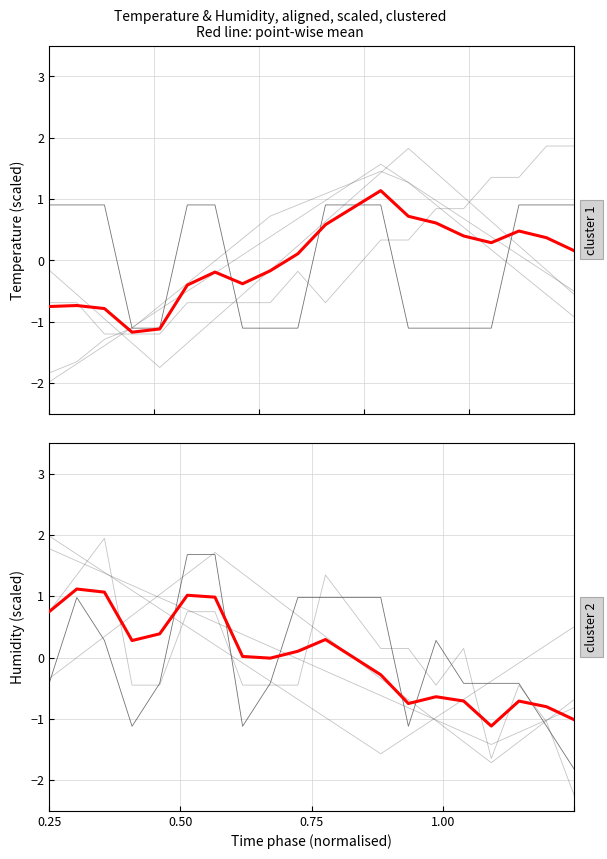

Does the chart have visible grid lines?

Yes